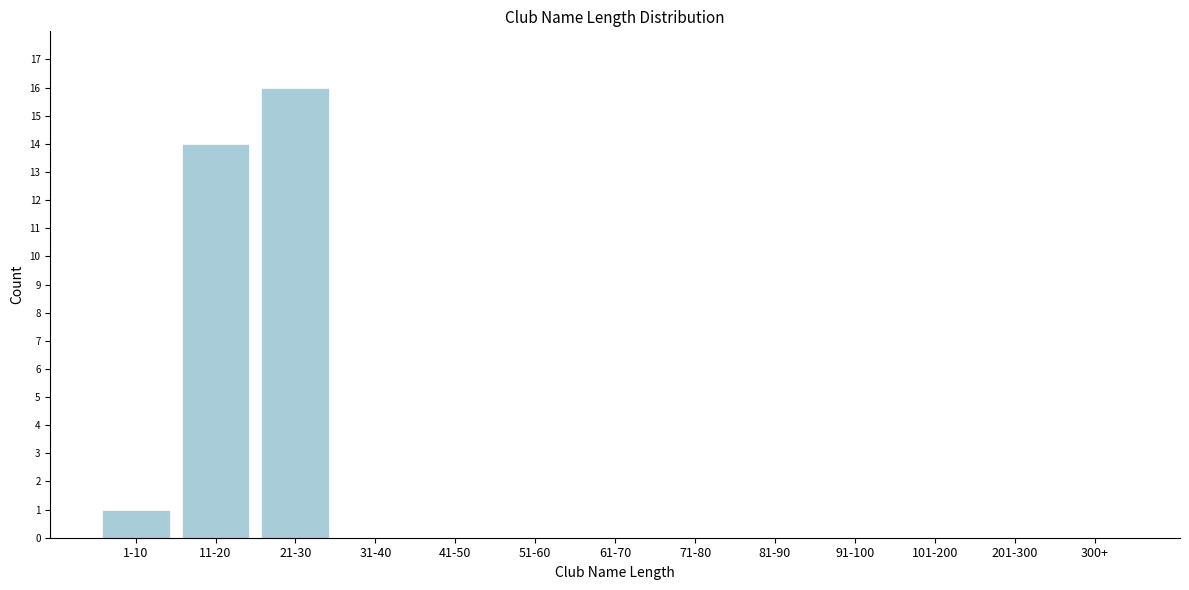

Reading left to right, list all the values displayed in this chart.

1-10=1	11-20=14	21-30=16	31-40=0	41-50=0	51-60=0	61-70=0	71-80=0	81-90=0	91-100=0	101-200=0	201-300=0	300+=0